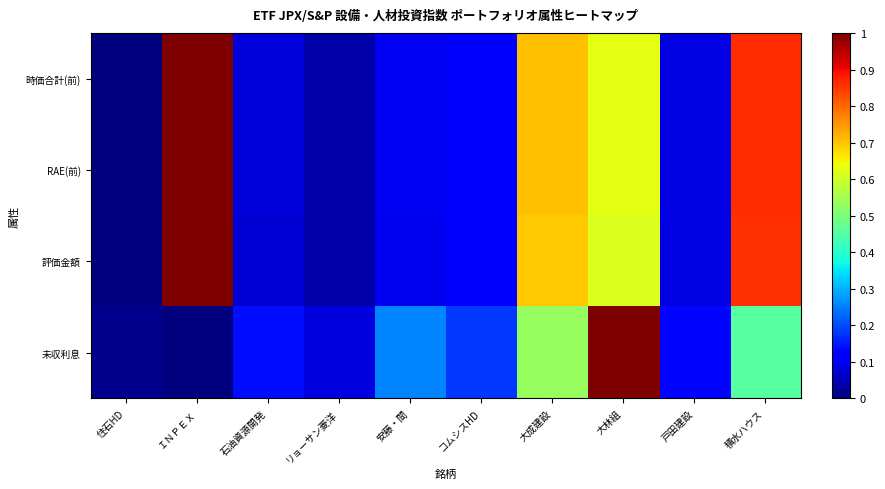

Reading left to right, list all the values displayed in this chart.

時価合計(前): 住石HD=0.0	ＩＮＰＥＸ=1.0	石油資源開発=0.1	リョーサン菱洋=0.0	安藤・間=0.1	コムシスHD=0.1	大成建設=0.7	大林組=0.6	戸田建設=0.1	積水ハウス=0.9
RAE(前): 住石HD=0.0	ＩＮＰＥＸ=1.0	石油資源開発=0.1	リョーサン菱洋=0.0	安藤・間=0.1	コムシスHD=0.1	大成建設=0.7	大林組=0.6	戸田建設=0.1	積水ハウス=0.9
評価金額: 住石HD=0.0	ＩＮＰＥＸ=1.0	石油資源開発=0.1	リョーサン菱洋=0.0	安藤・間=0.1	コムシスHD=0.1	大成建設=0.7	大林組=0.6	戸田建設=0.1	積水ハウス=0.9
未収利息: 住石HD=0.0	ＩＮＰＥＸ=0.0	石油資源開発=0.1	リョーサン菱洋=0.1	安藤・間=0.3	コムシスHD=0.2	大成建設=0.5	大林組=1.0	戸田建設=0.1	積水ハウス=0.5